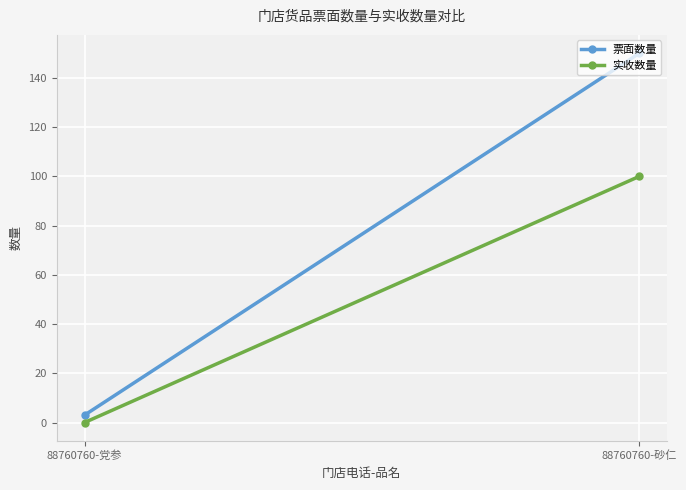

Rank the series at 88760760-党参 from highest to lowest value.

票面数量, 实收数量